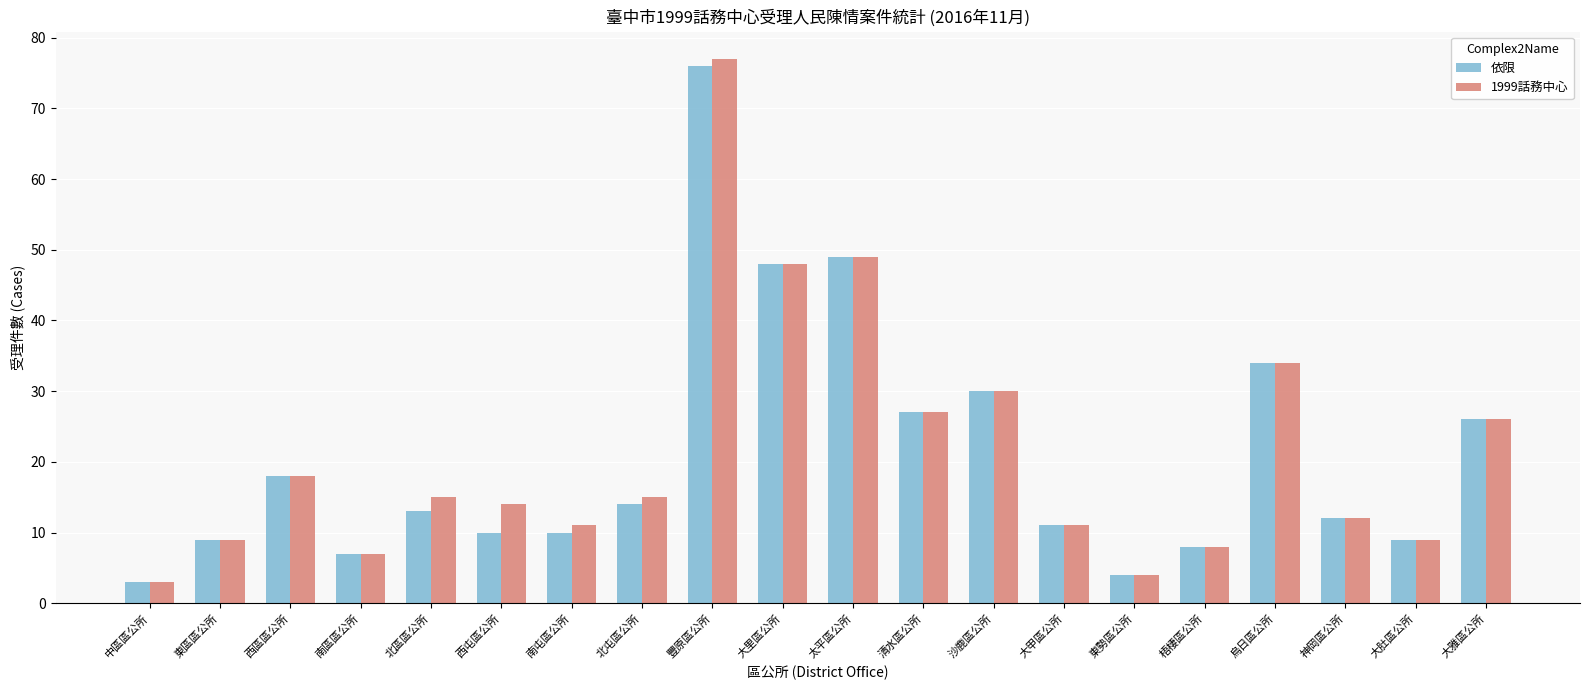

What is the average value of the 依限 series?

21